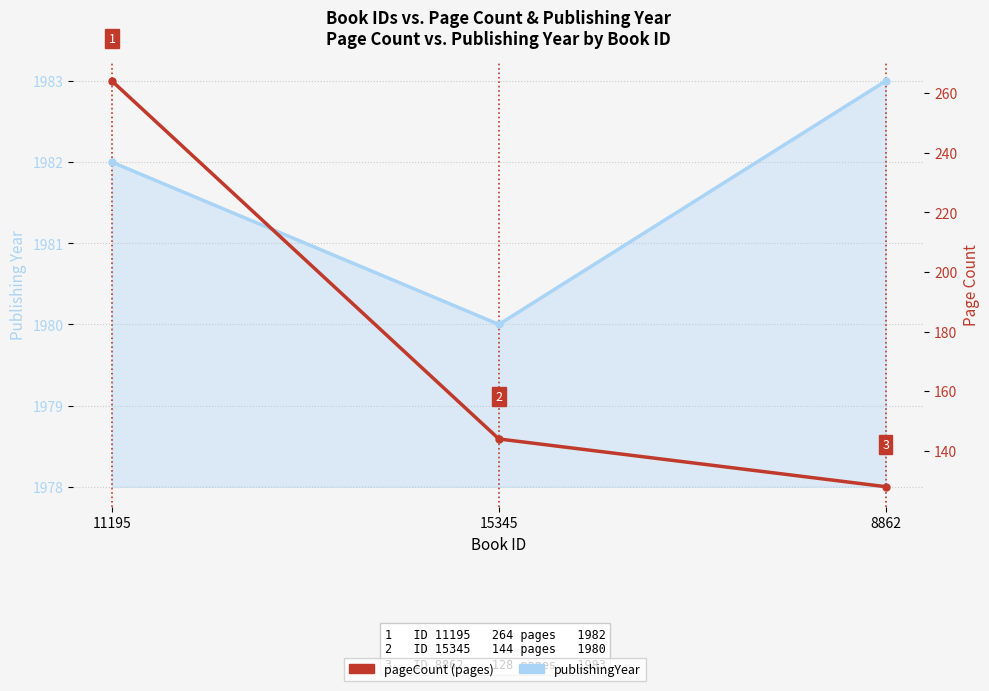

The value of publishingYear at 8862 is 1983. True or false?

True